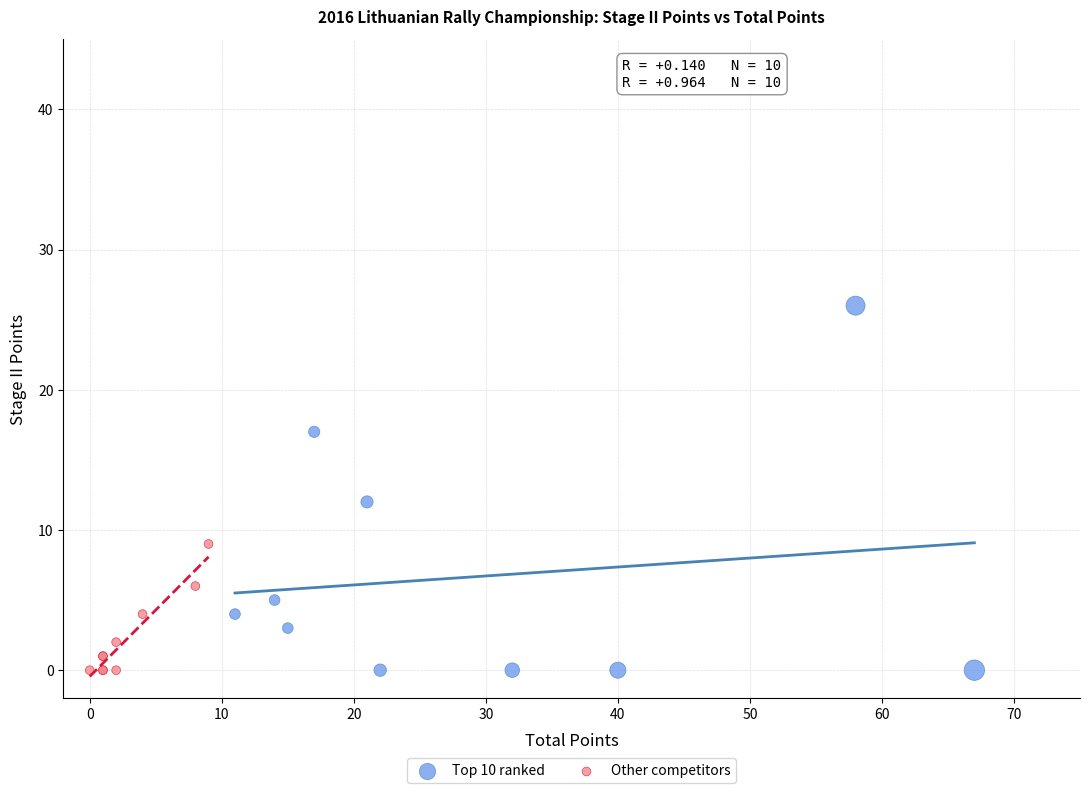

Which series has the widest spread of Y values?

Top 10 ranked